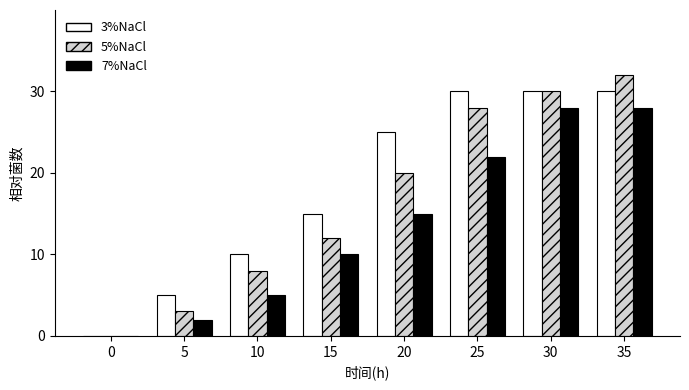

What is the sum of all 7%NaCl values?

110